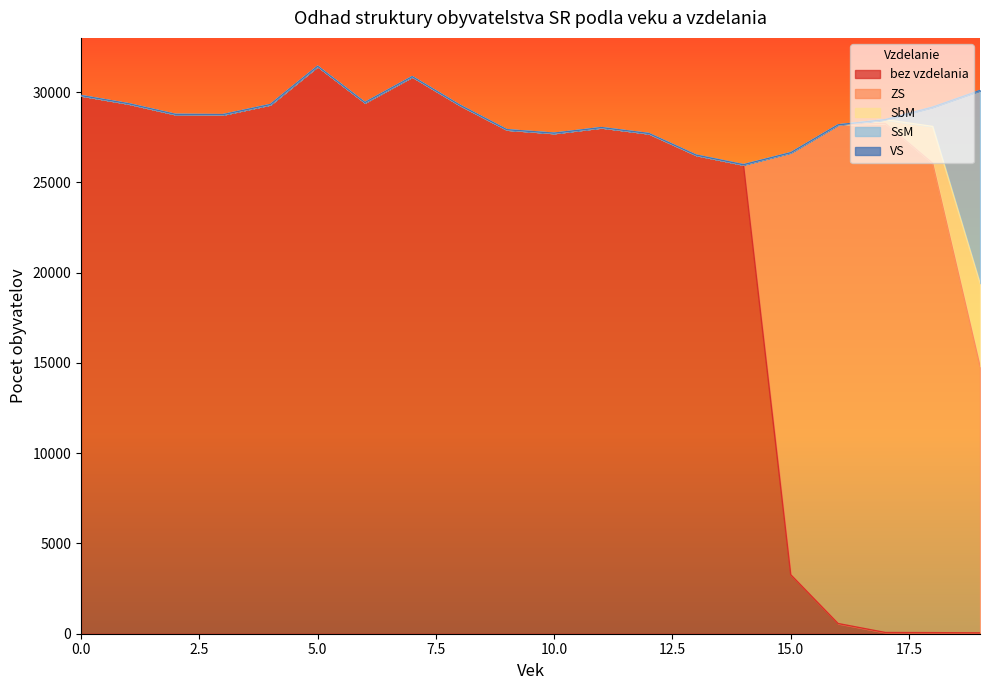

Is it true that SsM equals 0 at 3?

True